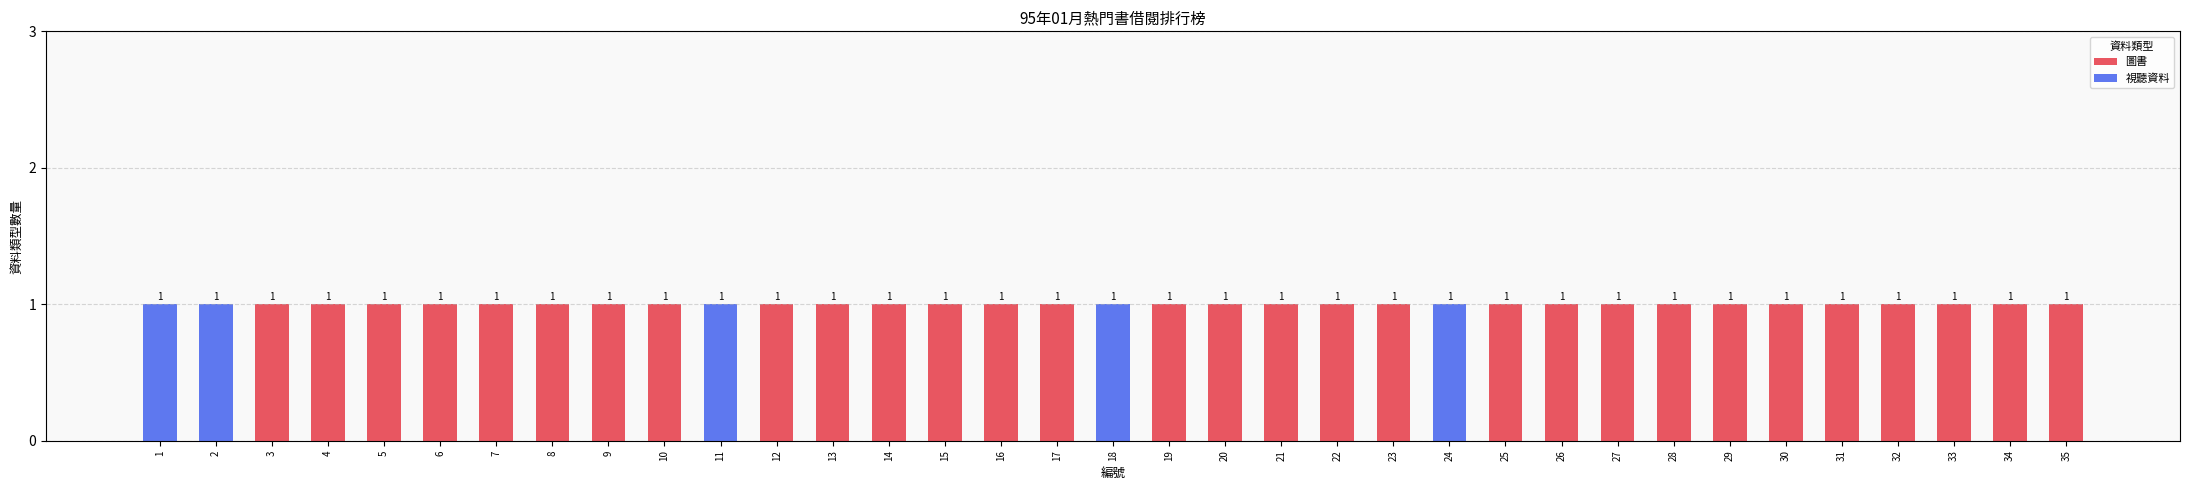

The 圖書 series shows 0 at 19. True or false?

False